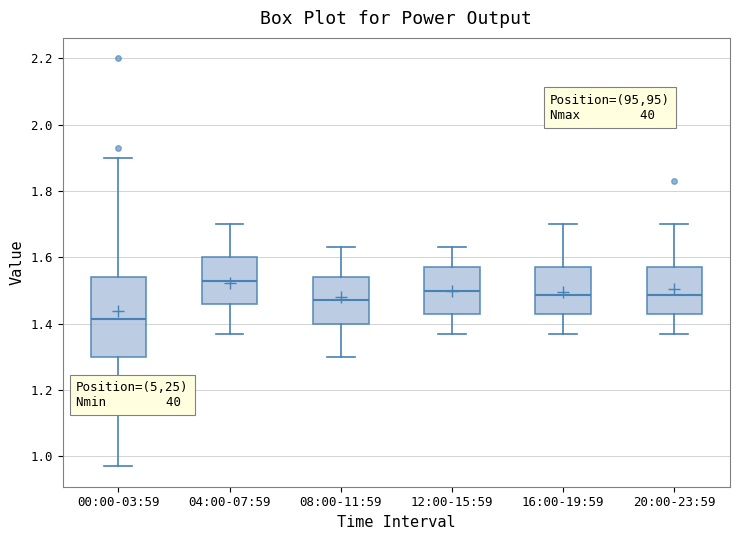

Where does the upper whisker of the box for 00:00-03:59 end on the y-axis? The values are not printed on the chart, so give them approximately, as read against the axis.

1.90